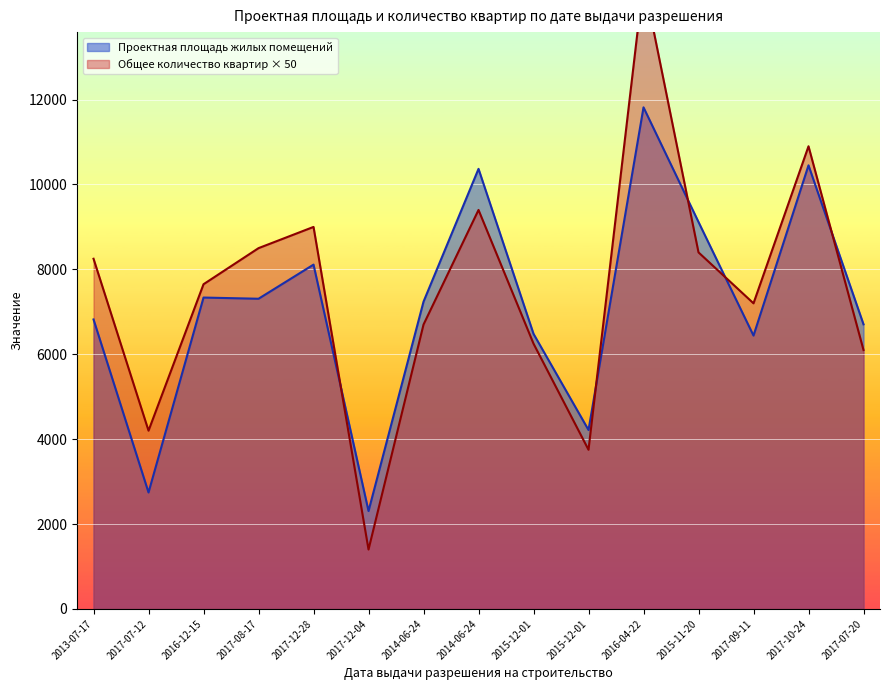

How many lines are shown in the chart?

2